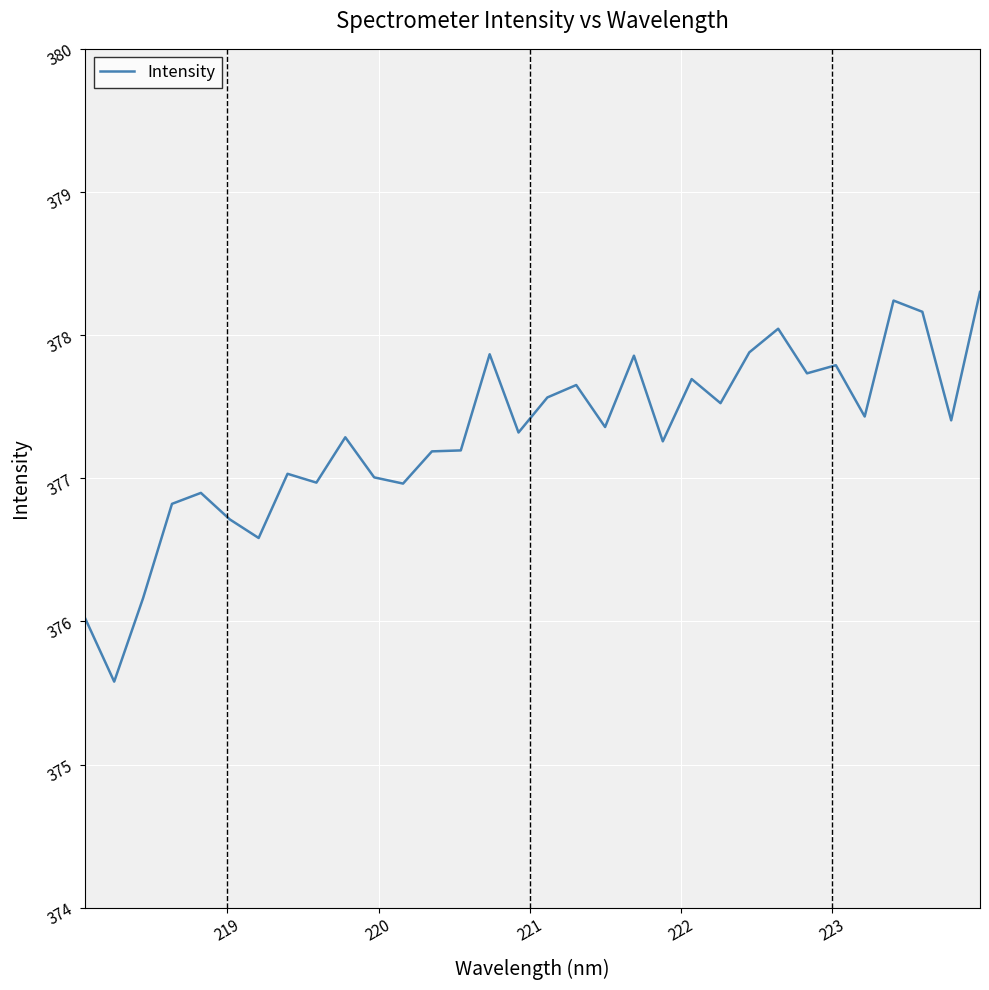

True or false: the data has more than 0 interior local peaks.

True